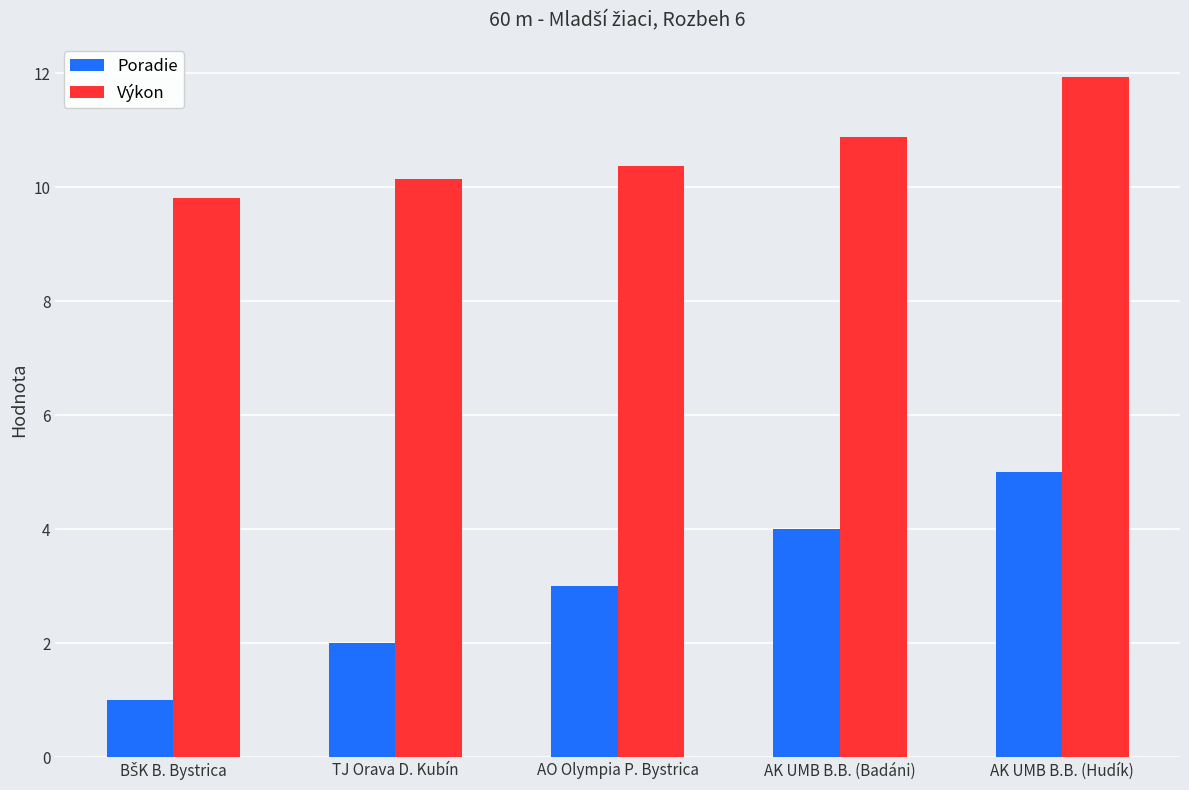

The Poradie series shows 4.0 at AK UMB B.B. (Badáni). True or false?

True